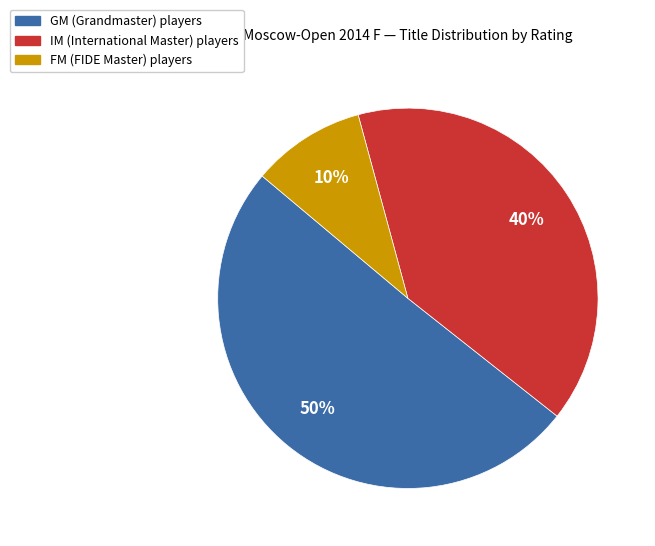

Count the number of slices in the pie.

3